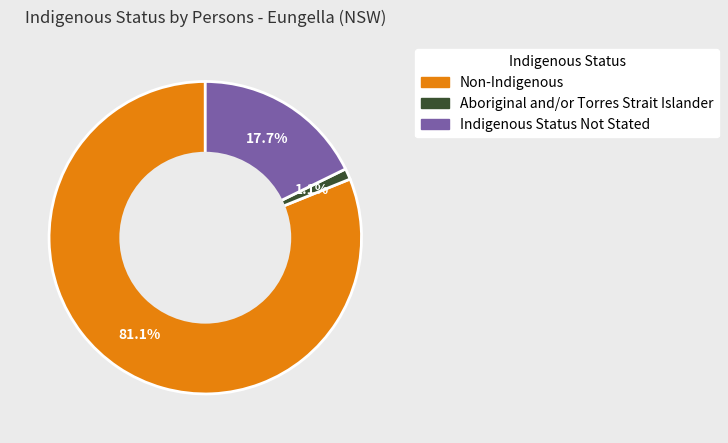

How many segments does this pie chart have?

3